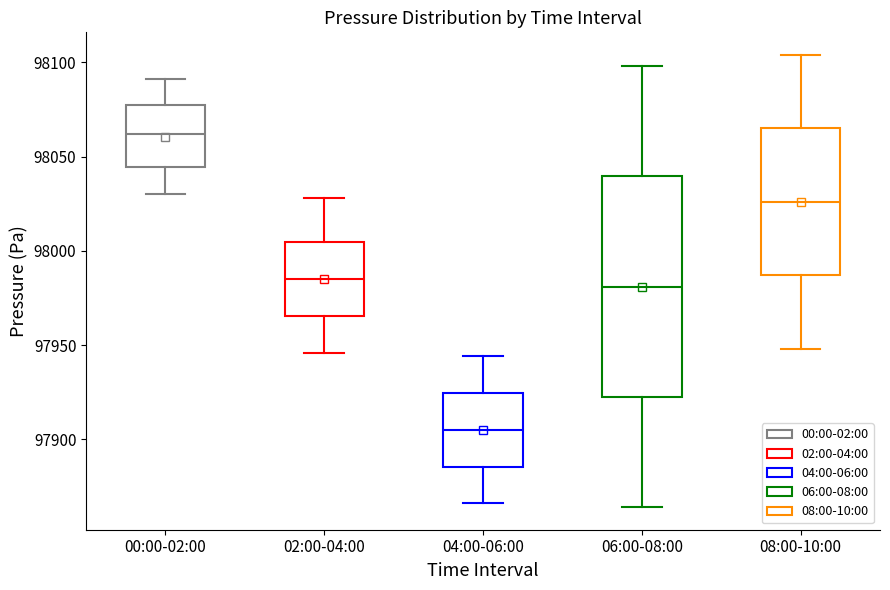

Which box is the tallest, from its lower edge to its upper edge?

06:00-08:00